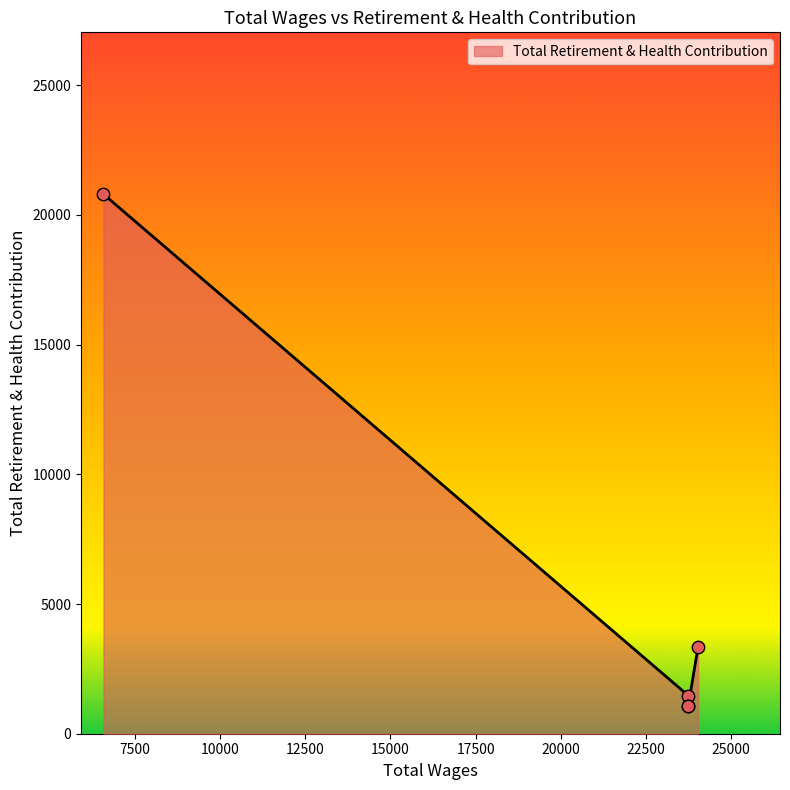

Approximately how many times larger is the value at 24028.0 compared to 23740.0?

3.1